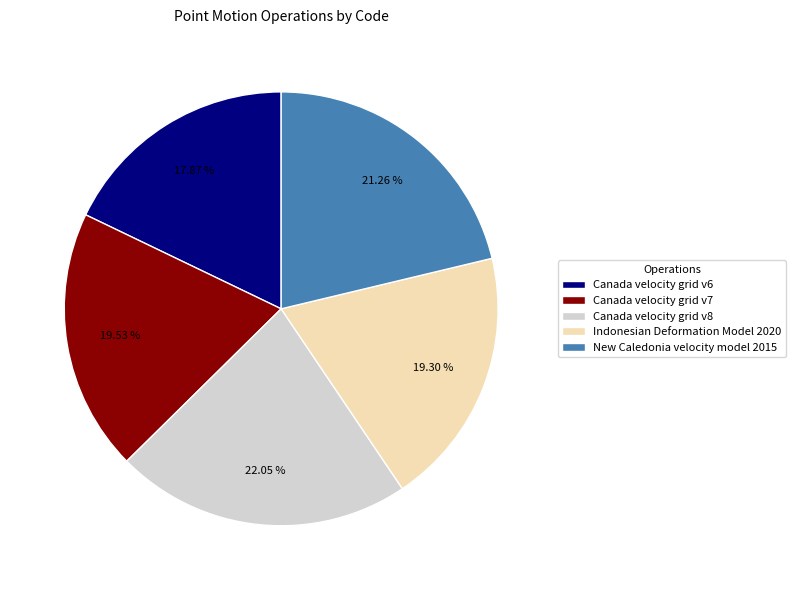

To the nearest percent, what percentage of the pie is Canada velocity grid v6?

18%